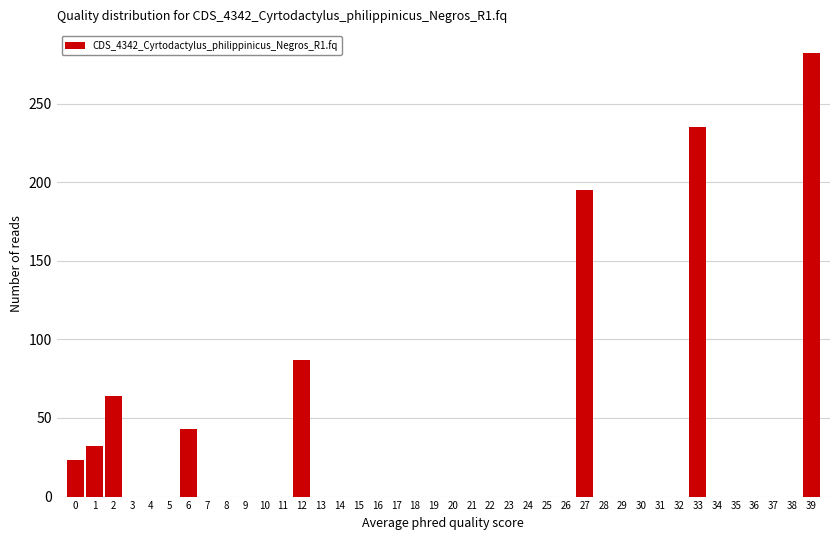

True or false: the data shows 0 at 20.

True